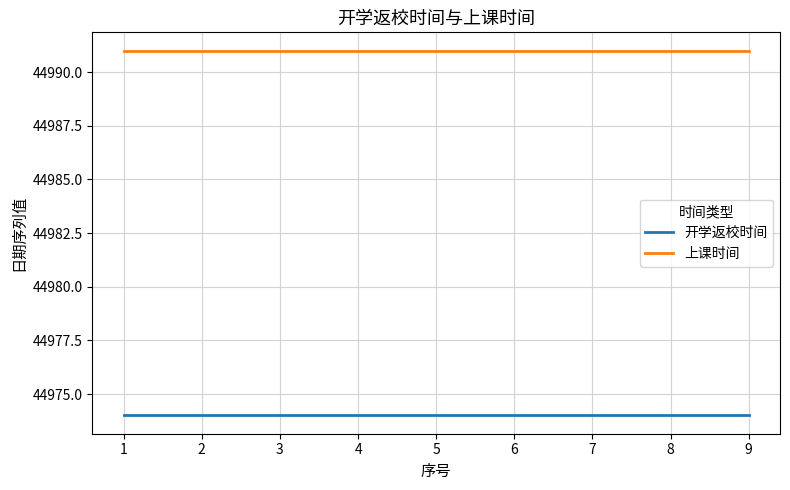

At how many categories does at least one series exceed 44981?

9